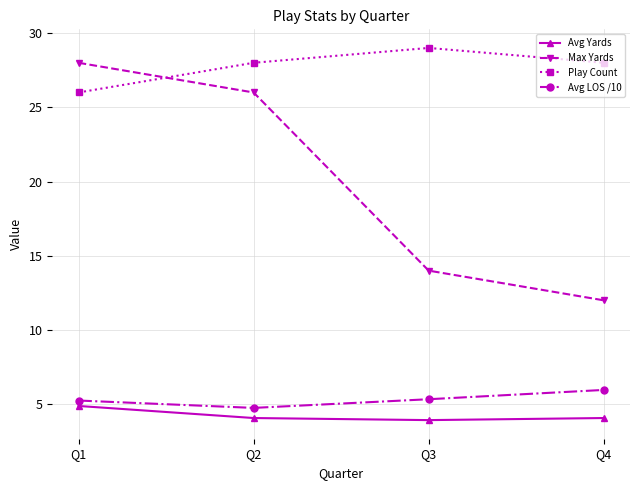

Is this an area chart (filled region under the line)?

No